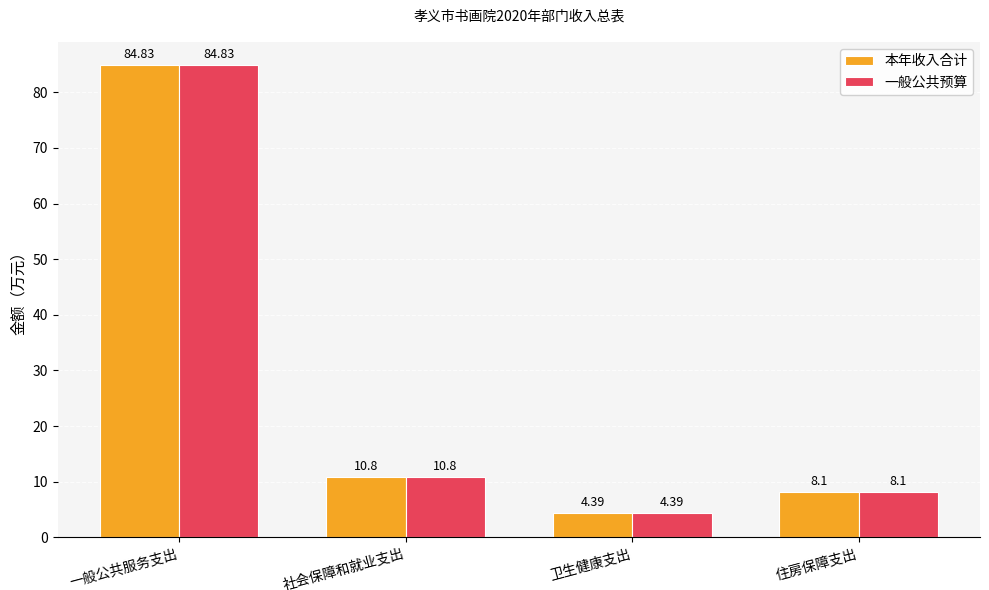

Is the value of 本年收入合计 at 卫生健康支出 greater than the value of 一般公共预算 at 一般公共服务支出?

No